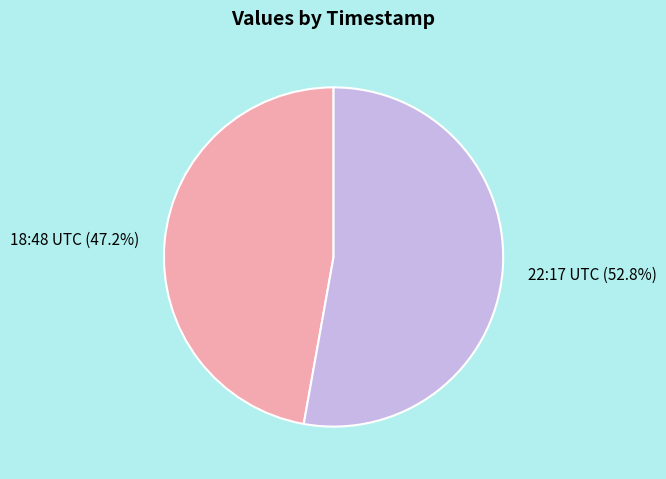

How many segments does this pie chart have?

2